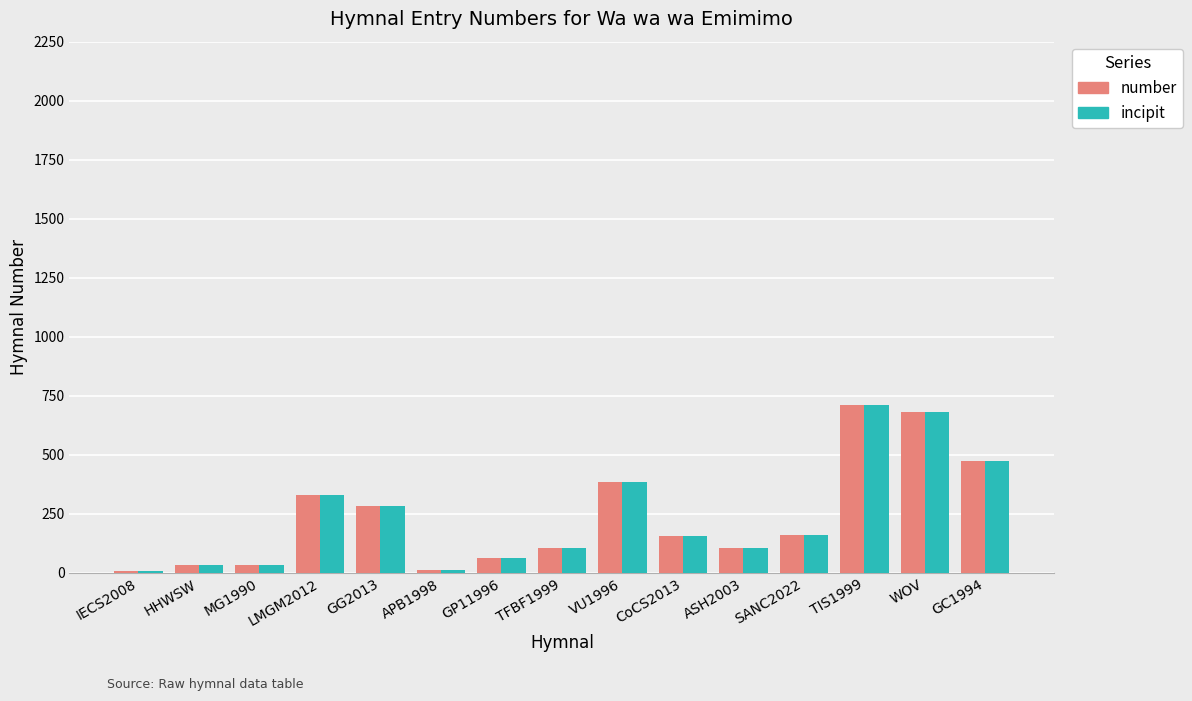

What is the average value of the number series?

235